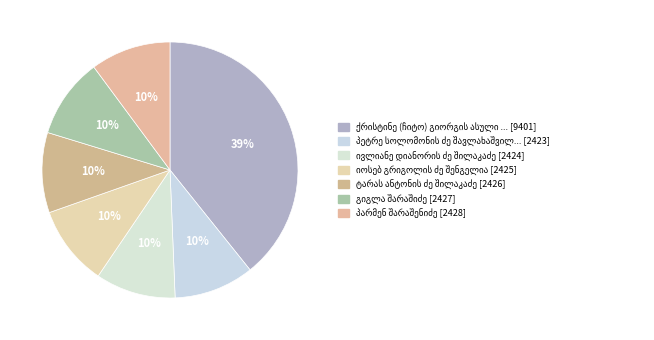

Between ტარას ანტონის ძე შილაკაძე and ივლიანე დიანორის ძე შილაკაძე, which is larger?

ტარას ანტონის ძე შილაკაძე